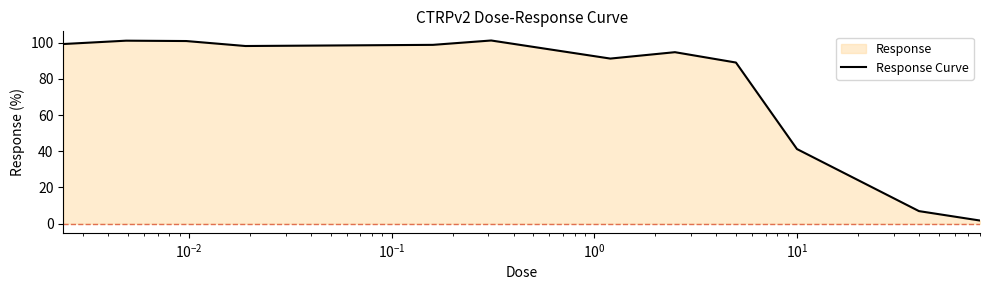

How many interior local peaks (higher than both neighbors) does the data have?

3